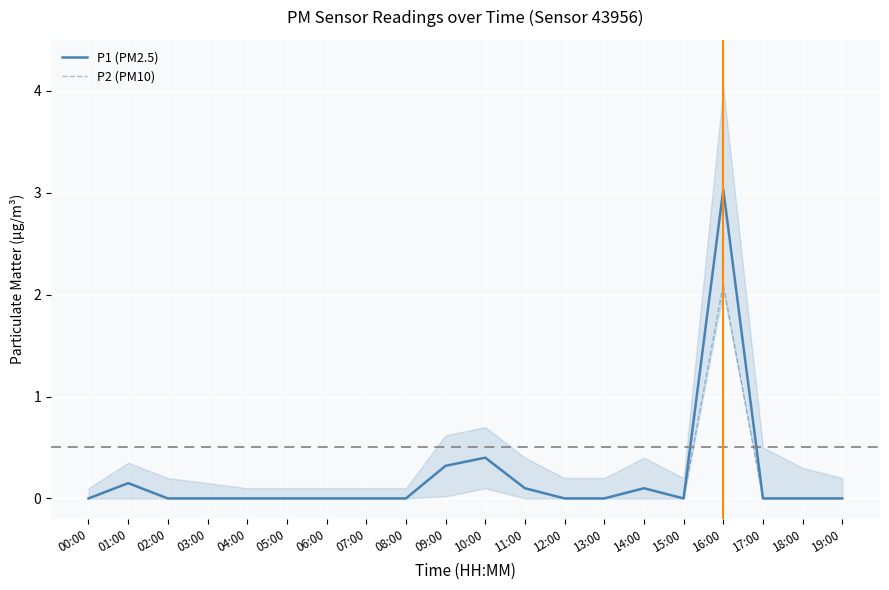

Which series has the largest total across all categories?

P1 (PM2.5)